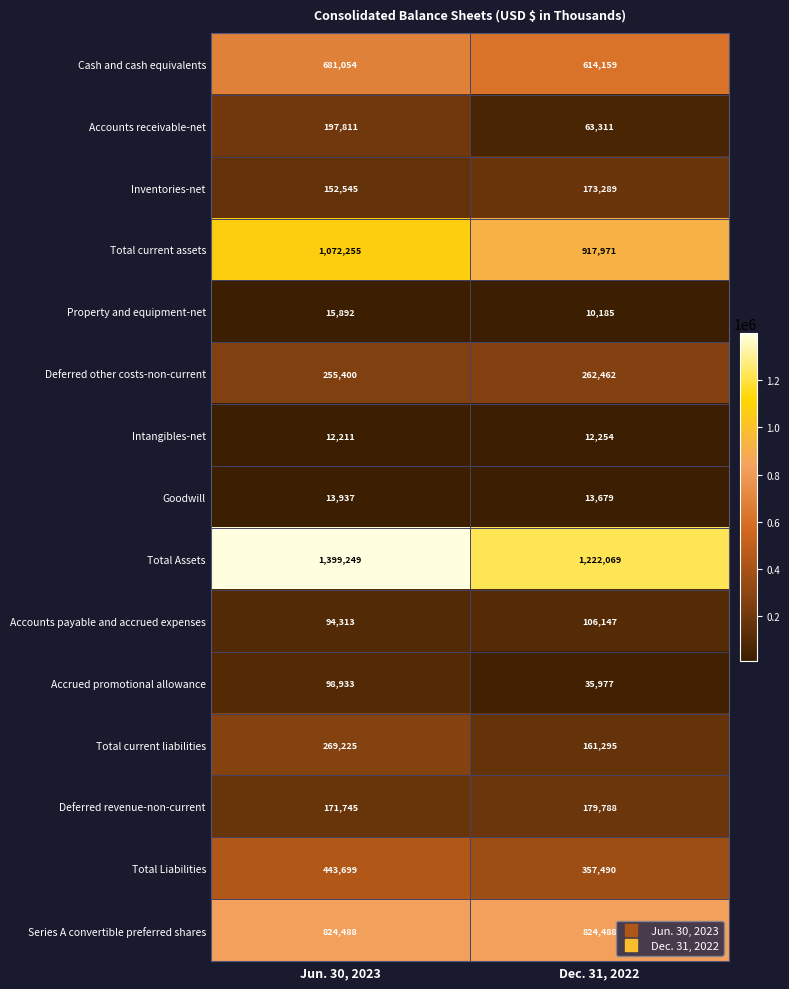

True or false: Total current liabilities has a value of 269225 at Jun. 30, 2023.

True